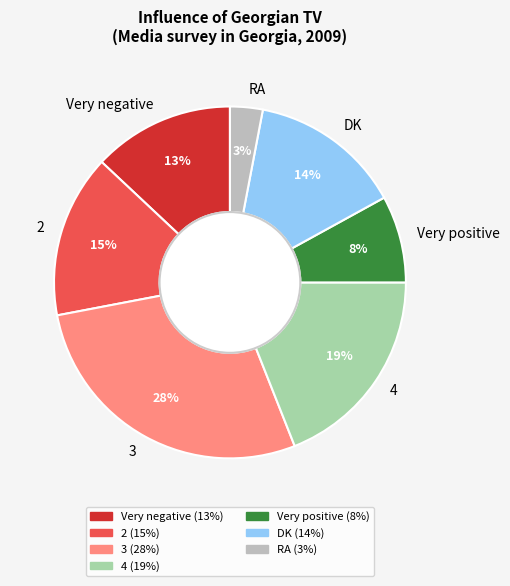

Combined, do Very positive and DK account for over 50%?

No